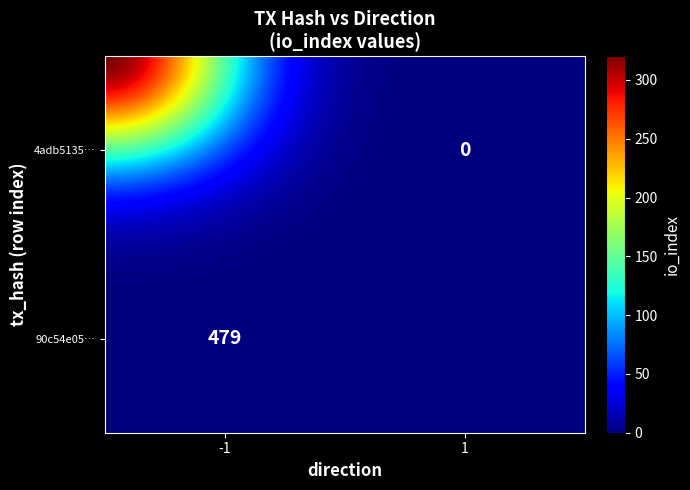

List the series in order of their overall mean, lowest first.

4adb51356fe9589b3c87d022b7079f7a2545461, 90c54e05af8facf93fbc4b5e69f778786c2ae2e